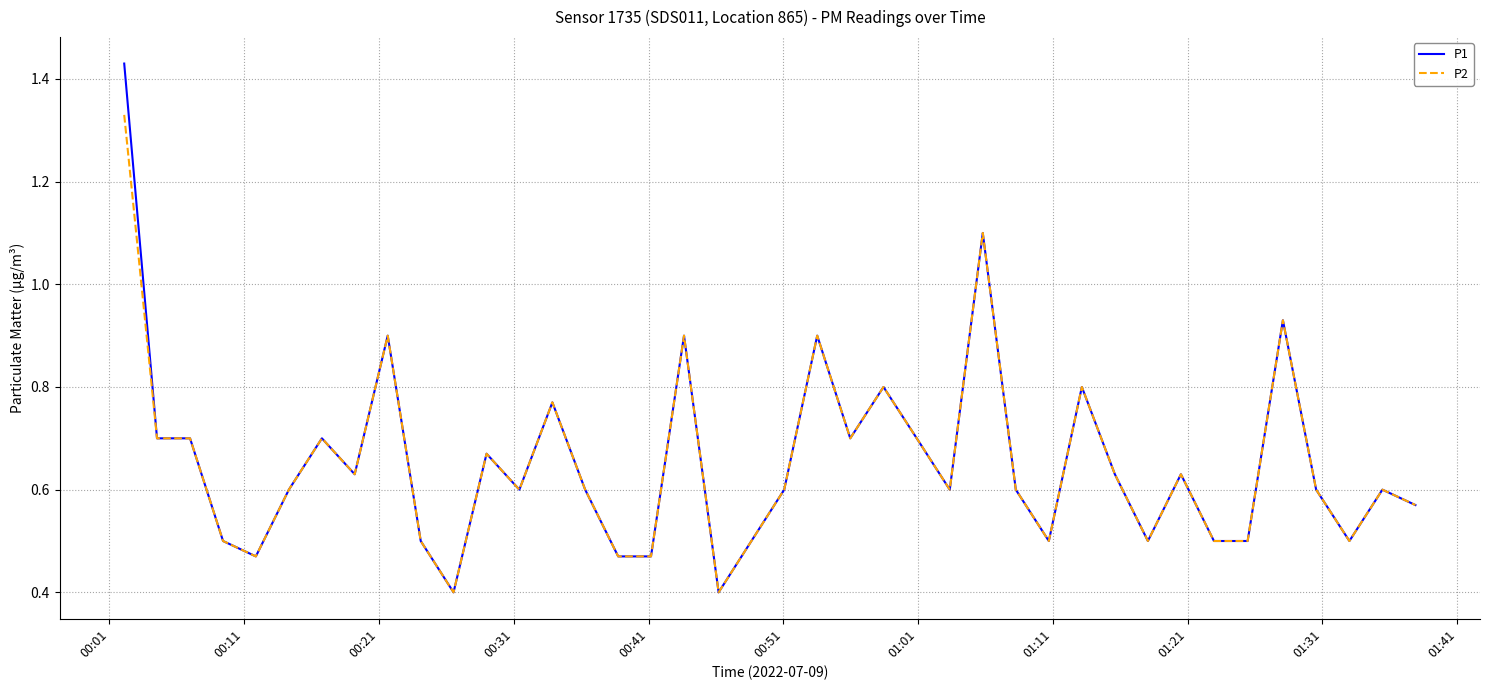

What is the smallest value displayed?

0.4